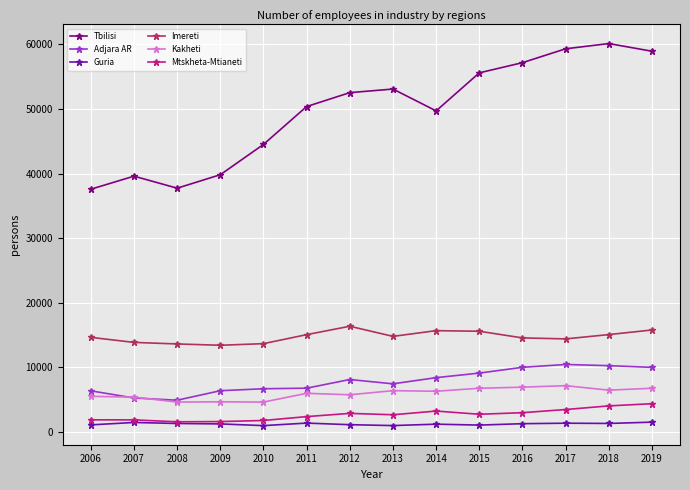

How many distinct data groups are displayed?

6